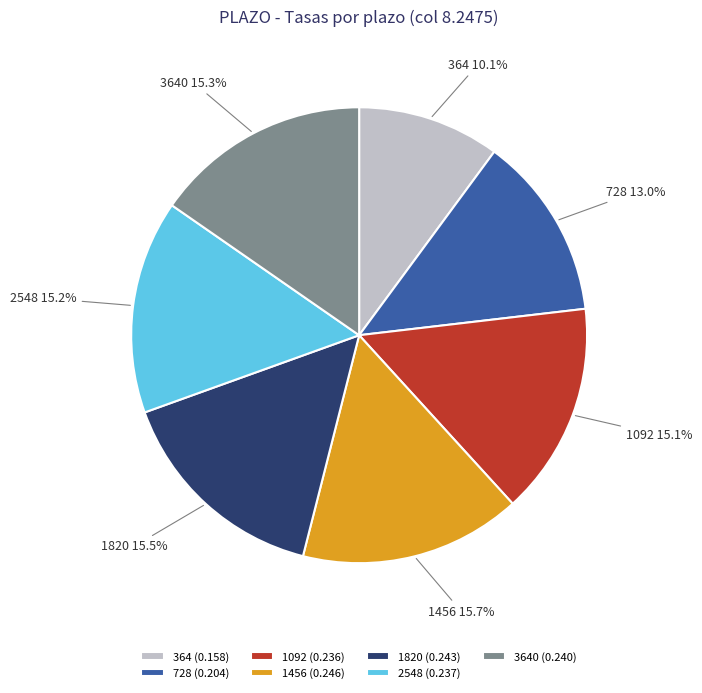

How many segments does this pie chart have?

7